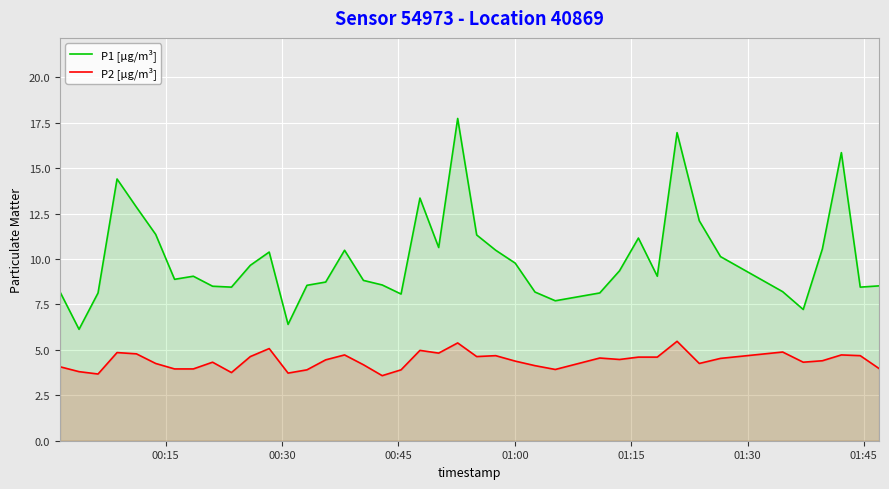

What is the value of the P1 [µg/m³] point at the 31st from the left?

9.1